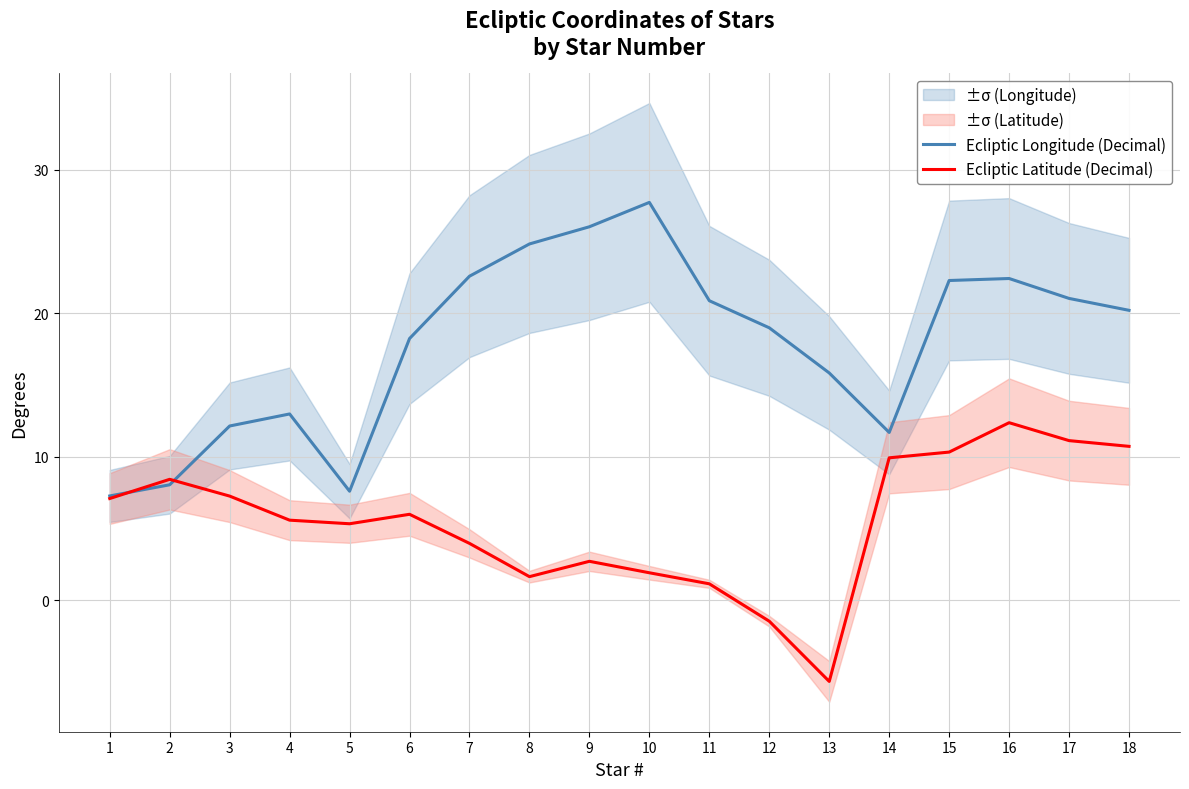

True or false: Ecliptic Longitude (Decimal) has a value of 13.0 at 4.

True